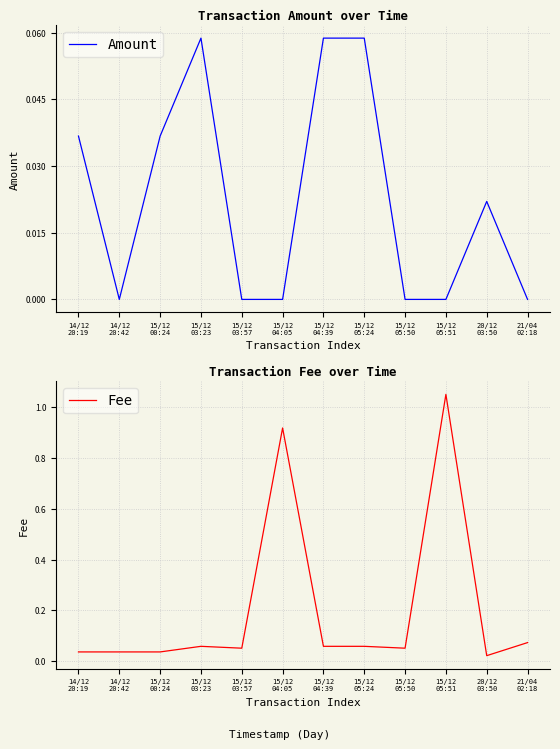

Where is Amount nearest to the value 0?

14/12
20:42